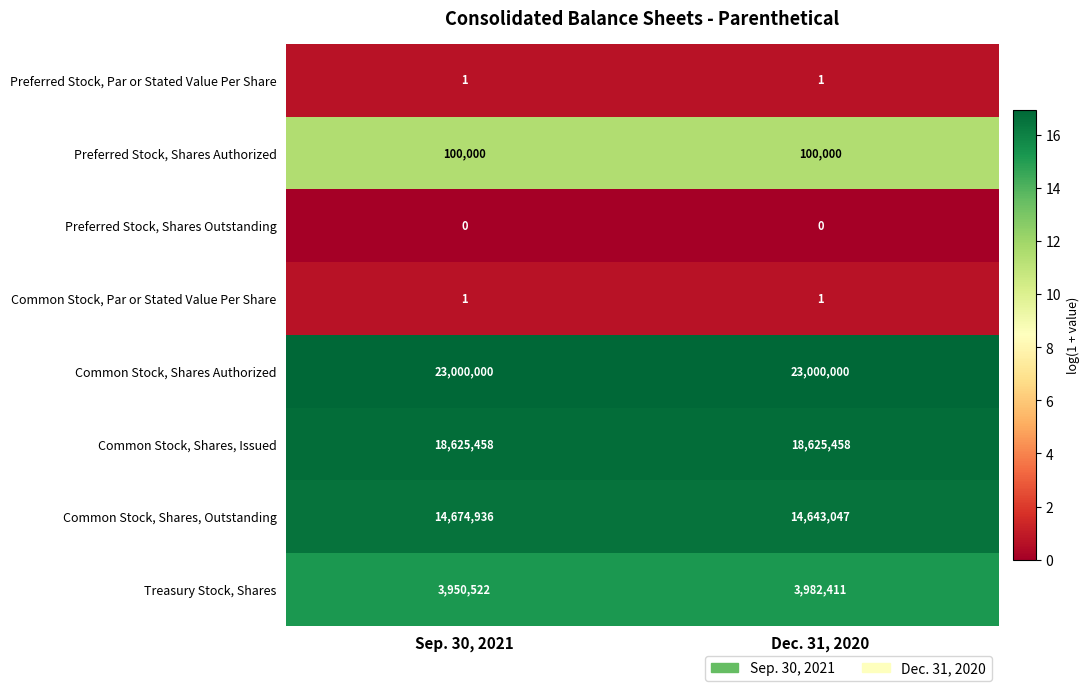

Is it true that Preferred Stock, Par or Stated Value Per Share equals 1 at Dec. 31, 2020?

True